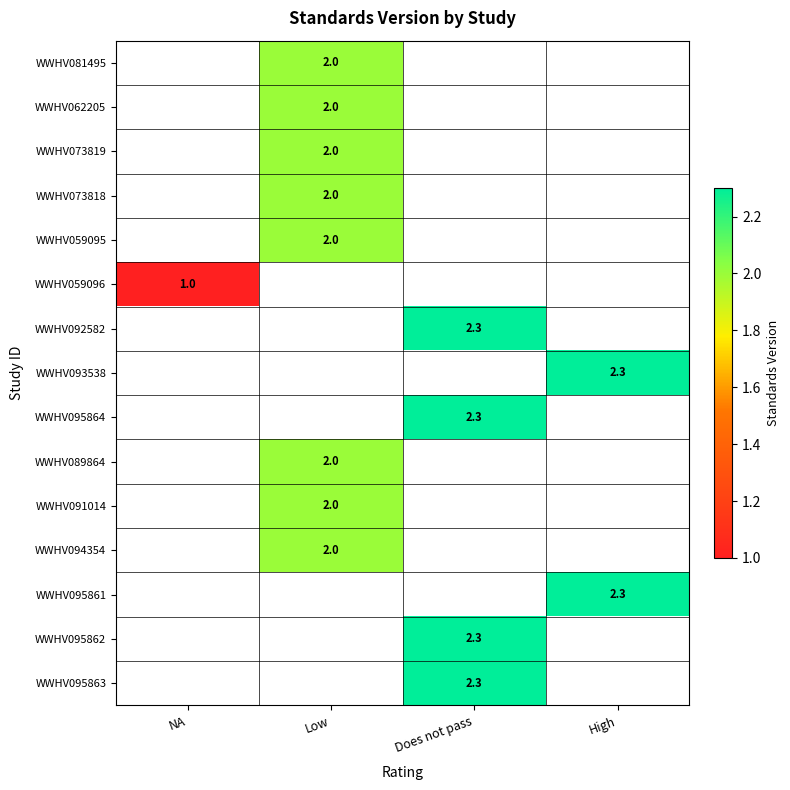

True or false: WWHV094354 has a value of 0.9 at Low.

False